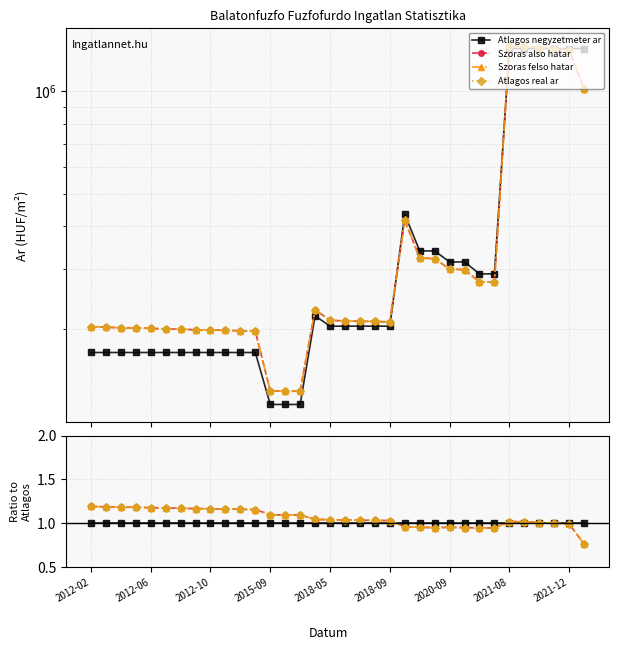

Which series has the widest spread of values?

Szoras also hatar